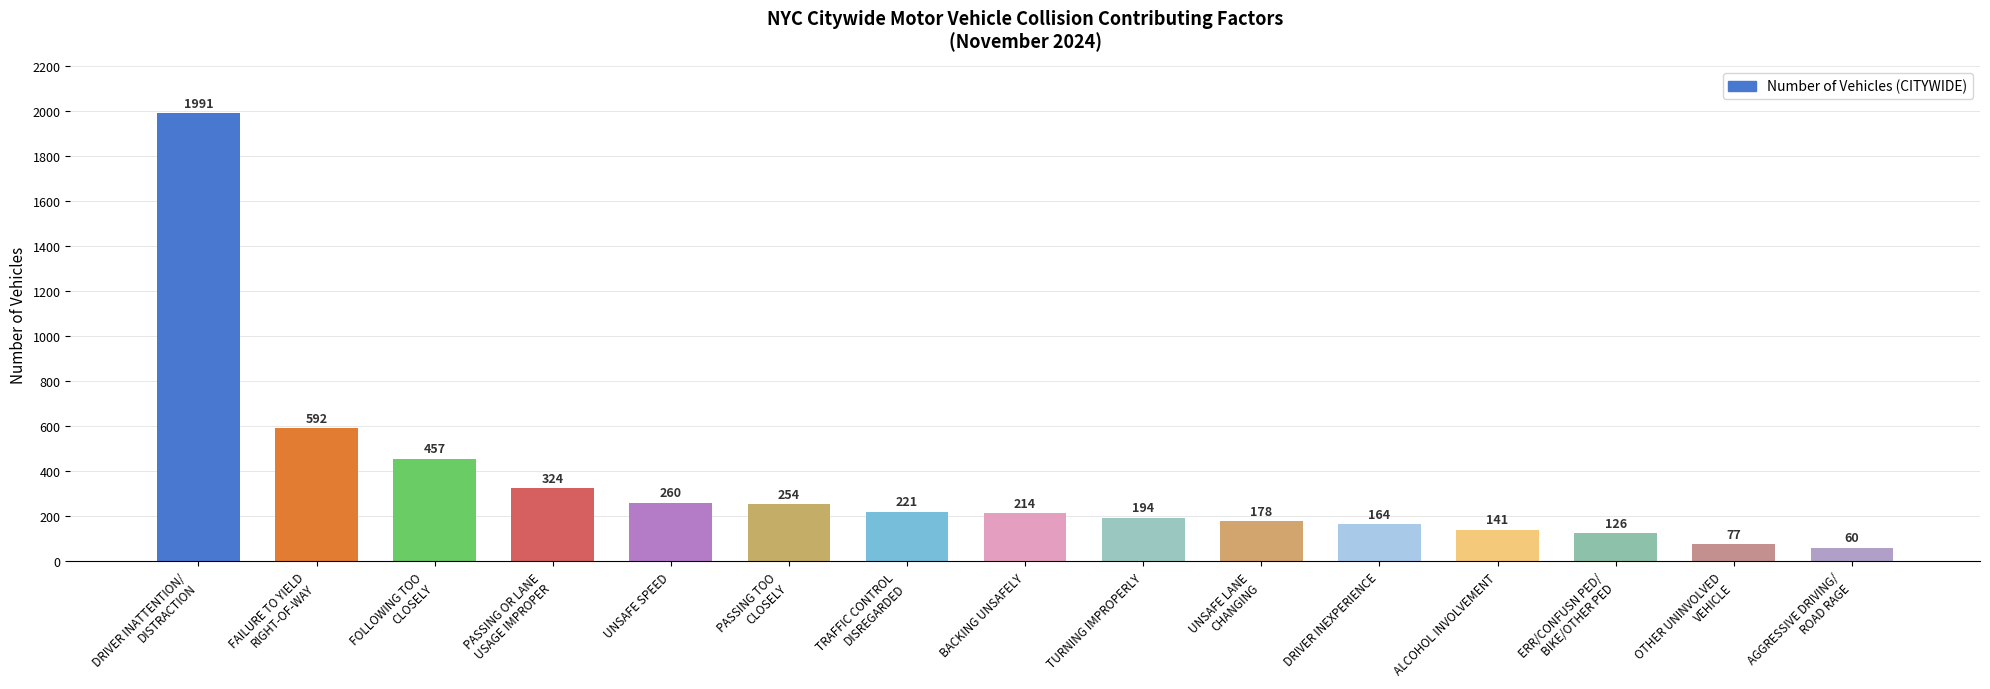

List the labels in order of value, smallest first.

AGGRESSIVE DRIVING/
ROAD RAGE, OTHER UNINVOLVED
VEHICLE, ERR/CONFUSN PED/
BIKE/OTHER PED, ALCOHOL INVOLVEMENT, DRIVER INEXPERIENCE, UNSAFE LANE
CHANGING, TURNING IMPROPERLY, BACKING UNSAFELY, TRAFFIC CONTROL
DISREGARDED, PASSING TOO
CLOSELY, UNSAFE SPEED, PASSING OR LANE
USAGE IMPROPER, FOLLOWING TOO
CLOSELY, FAILURE TO YIELD
RIGHT-OF-WAY, DRIVER INATTENTION/
DISTRACTION